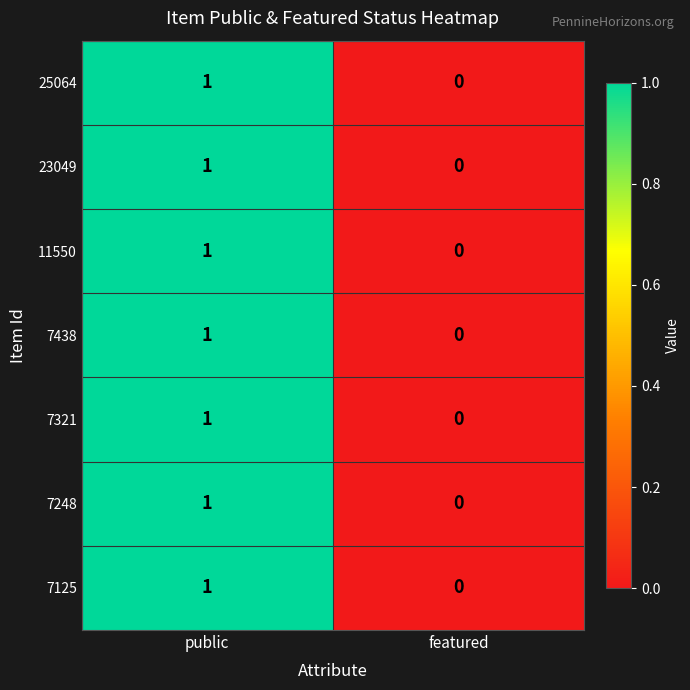

Reading left to right, list all the values displayed in this chart.

25064: public=1	featured=0
23049: public=1	featured=0
11550: public=1	featured=0
7438: public=1	featured=0
7321: public=1	featured=0
7248: public=1	featured=0
7125: public=1	featured=0